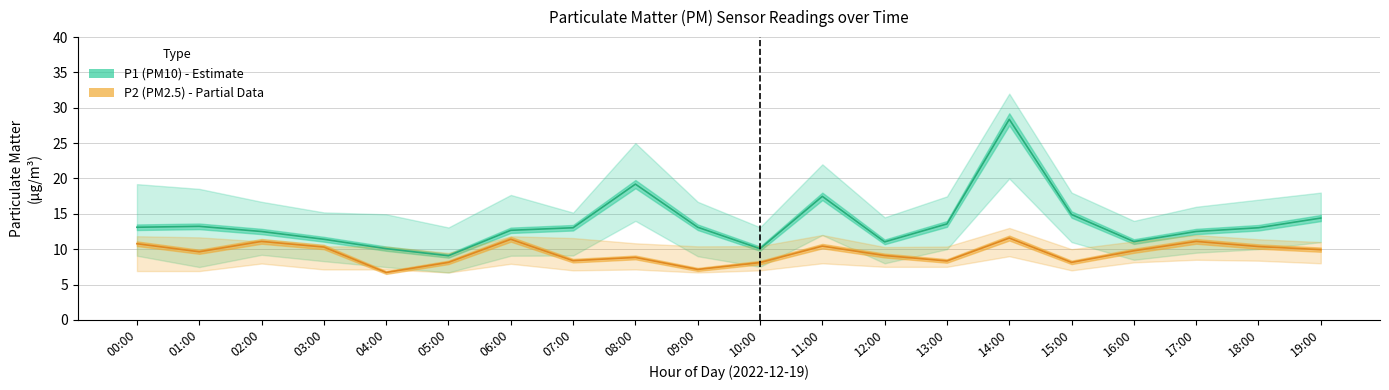

What is the lowest value of the P2 series?

6.7